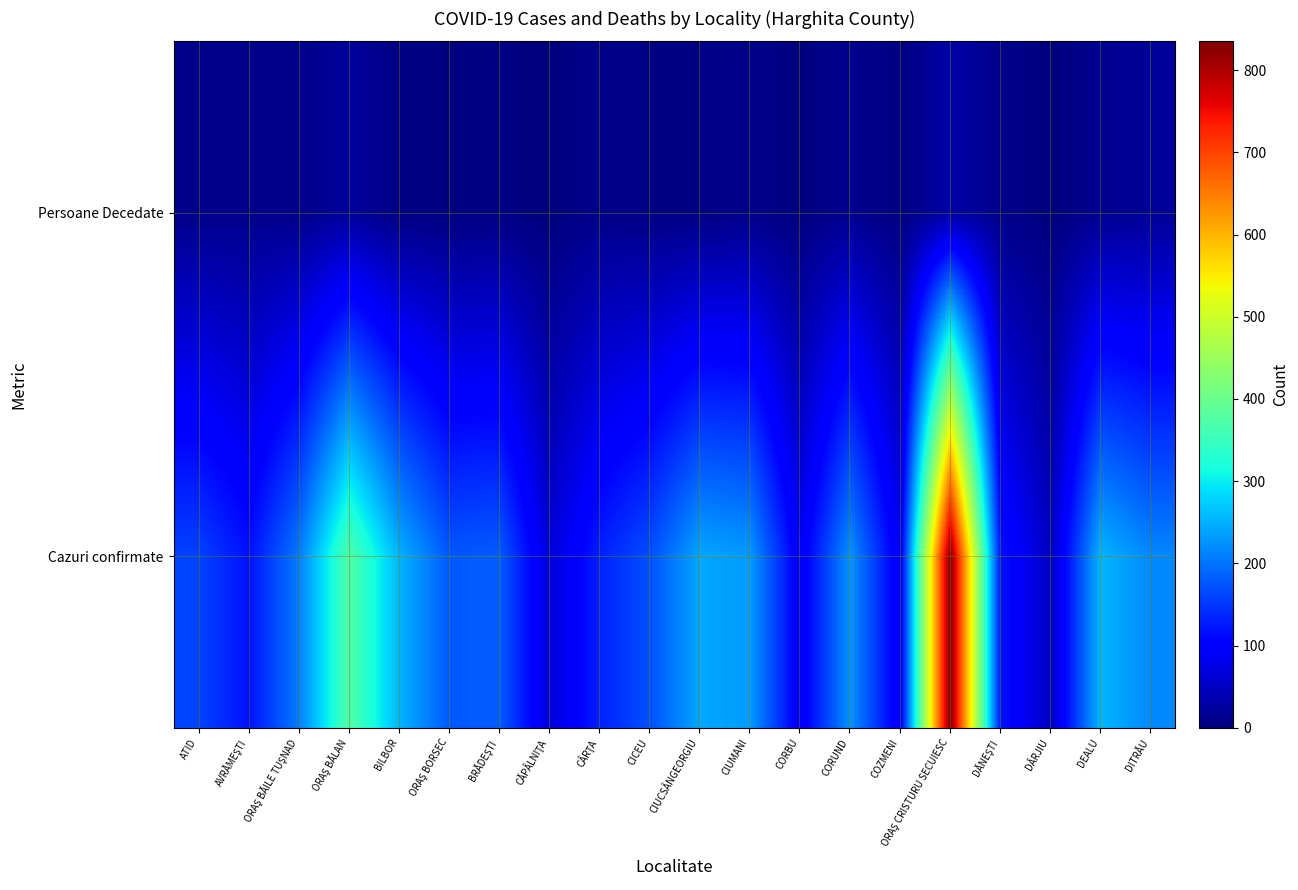

Rank the series by their maximum value, from lowest to highest.

Persoane Decedate, Cazuri confirmate